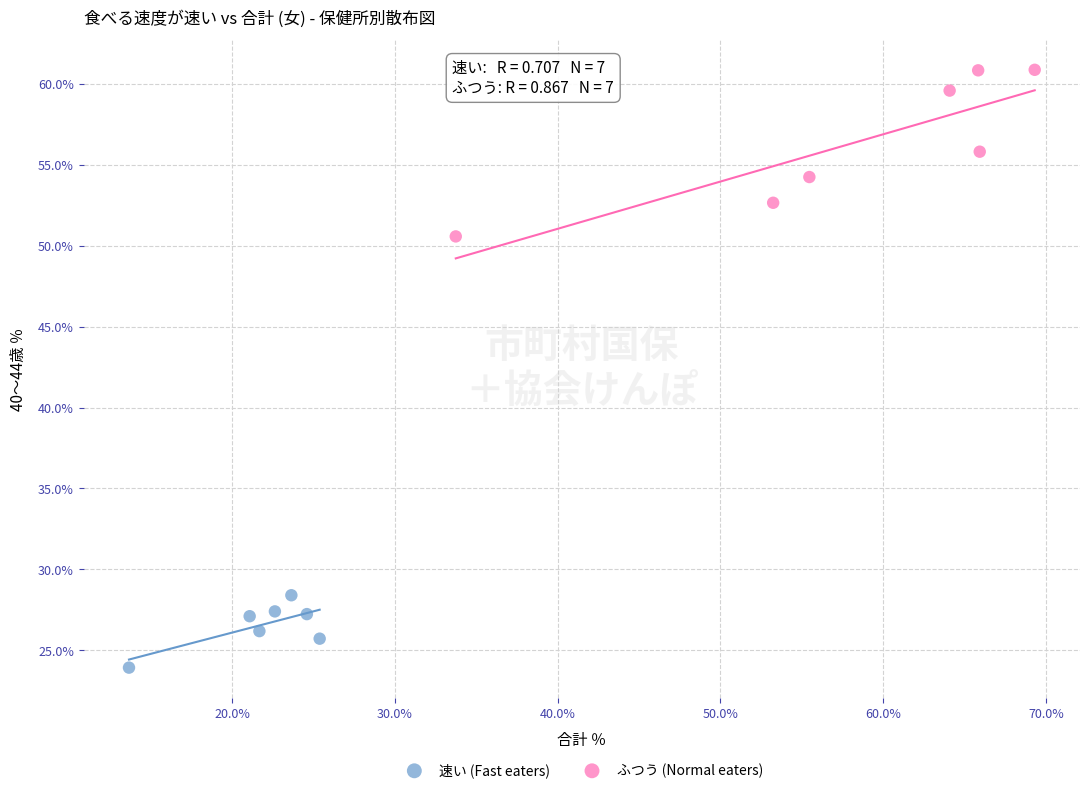

Which series reaches the minimum Y coordinate?

速い (Fast eaters)